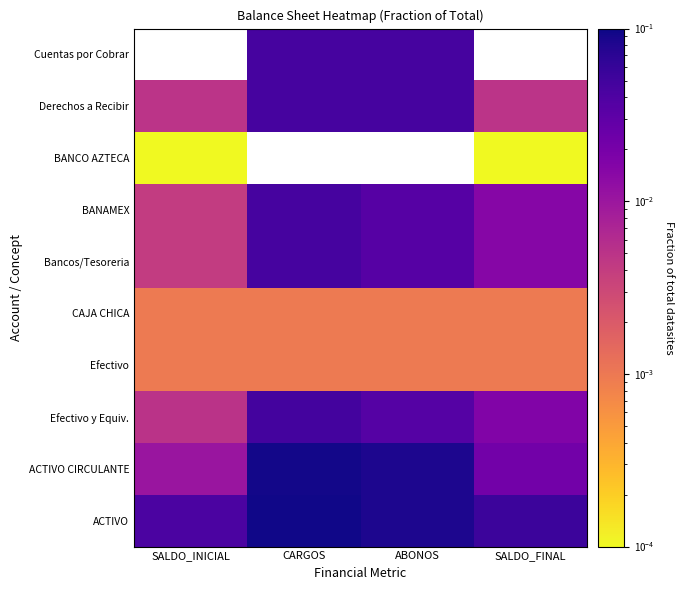

At which label is Derechos a Recibir closest to 0?

SALDO_FINAL